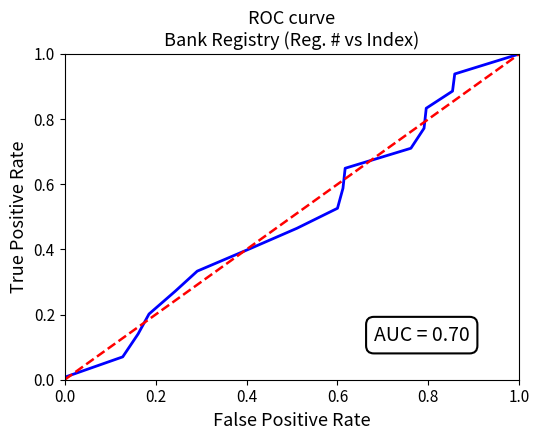

At which label is the value closest to 0?

1